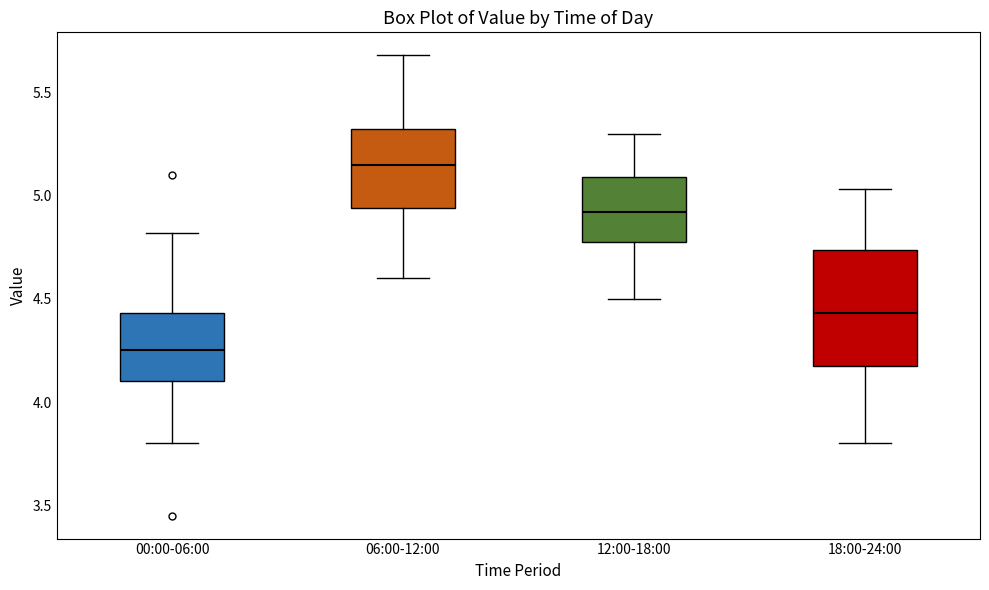

Where does the median line of the box for 06:00-12:00 sit on the y-axis? The values are not printed on the chart, so give them approximately, as read against the axis.

5.15